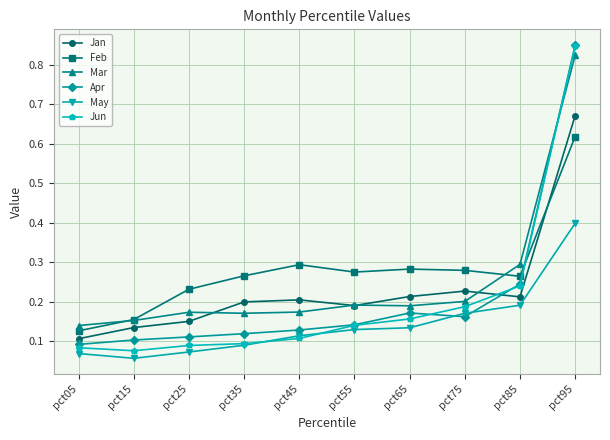

At which category is the sum across all series the highest?

pct95